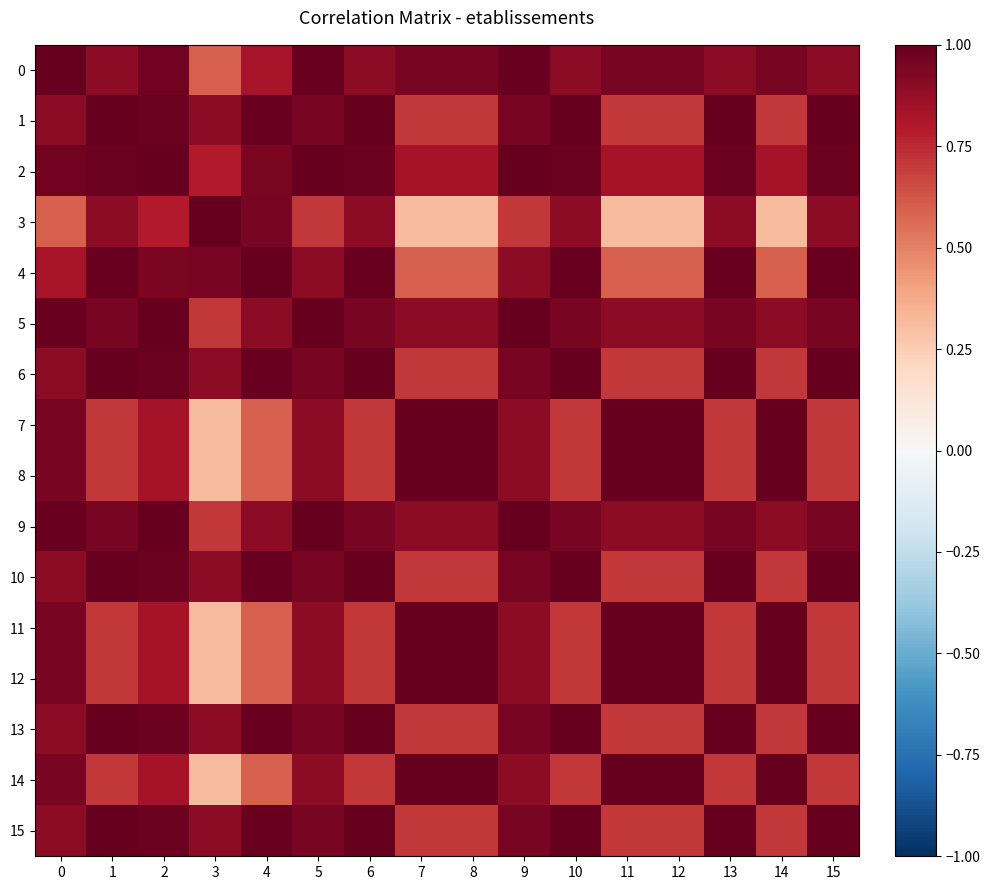

Reading right to left, transcribe all the data shown in this chart.

0: 15=0.9	14=0.9	13=0.9	12=0.9	11=0.9	10=0.9	9=1.0	8=0.9	7=0.9	6=0.9	5=1.0	4=0.8	3=0.6	2=1.0	1=0.9	0=1.0
1: 15=1.0	14=0.7	13=1.0	12=0.7	11=0.7	10=1.0	9=0.9	8=0.7	7=0.7	6=1.0	5=0.9	4=1.0	3=0.9	2=1.0	1=1.0	0=0.9
2: 15=1.0	14=0.8	13=1.0	12=0.8	11=0.8	10=1.0	9=1.0	8=0.8	7=0.8	6=1.0	5=1.0	4=0.9	3=0.8	2=1.0	1=1.0	0=1.0
3: 15=0.9	14=0.3	13=0.9	12=0.3	11=0.3	10=0.9	9=0.7	8=0.3	7=0.3	6=0.9	5=0.7	4=0.9	3=1.0	2=0.8	1=0.9	0=0.6
4: 15=1.0	14=0.6	13=1.0	12=0.6	11=0.6	10=1.0	9=0.9	8=0.6	7=0.6	6=1.0	5=0.9	4=1.0	3=0.9	2=0.9	1=1.0	0=0.8
5: 15=0.9	14=0.9	13=0.9	12=0.9	11=0.9	10=0.9	9=1.0	8=0.9	7=0.9	6=0.9	5=1.0	4=0.9	3=0.7	2=1.0	1=0.9	0=1.0
6: 15=1.0	14=0.7	13=1.0	12=0.7	11=0.7	10=1.0	9=0.9	8=0.7	7=0.7	6=1.0	5=0.9	4=1.0	3=0.9	2=1.0	1=1.0	0=0.9
7: 15=0.7	14=1.0	13=0.7	12=1.0	11=1.0	10=0.7	9=0.9	8=1.0	7=1.0	6=0.7	5=0.9	4=0.6	3=0.3	2=0.8	1=0.7	0=0.9
8: 15=0.7	14=1.0	13=0.7	12=1.0	11=1.0	10=0.7	9=0.9	8=1.0	7=1.0	6=0.7	5=0.9	4=0.6	3=0.3	2=0.8	1=0.7	0=0.9
9: 15=0.9	14=0.9	13=0.9	12=0.9	11=0.9	10=0.9	9=1.0	8=0.9	7=0.9	6=0.9	5=1.0	4=0.9	3=0.7	2=1.0	1=0.9	0=1.0
10: 15=1.0	14=0.7	13=1.0	12=0.7	11=0.7	10=1.0	9=0.9	8=0.7	7=0.7	6=1.0	5=0.9	4=1.0	3=0.9	2=1.0	1=1.0	0=0.9
11: 15=0.7	14=1.0	13=0.7	12=1.0	11=1.0	10=0.7	9=0.9	8=1.0	7=1.0	6=0.7	5=0.9	4=0.6	3=0.3	2=0.8	1=0.7	0=0.9
12: 15=0.7	14=1.0	13=0.7	12=1.0	11=1.0	10=0.7	9=0.9	8=1.0	7=1.0	6=0.7	5=0.9	4=0.6	3=0.3	2=0.8	1=0.7	0=0.9
13: 15=1.0	14=0.7	13=1.0	12=0.7	11=0.7	10=1.0	9=0.9	8=0.7	7=0.7	6=1.0	5=0.9	4=1.0	3=0.9	2=1.0	1=1.0	0=0.9
14: 15=0.7	14=1.0	13=0.7	12=1.0	11=1.0	10=0.7	9=0.9	8=1.0	7=1.0	6=0.7	5=0.9	4=0.6	3=0.3	2=0.8	1=0.7	0=0.9
15: 15=1.0	14=0.7	13=1.0	12=0.7	11=0.7	10=1.0	9=0.9	8=0.7	7=0.7	6=1.0	5=0.9	4=1.0	3=0.9	2=1.0	1=1.0	0=0.9